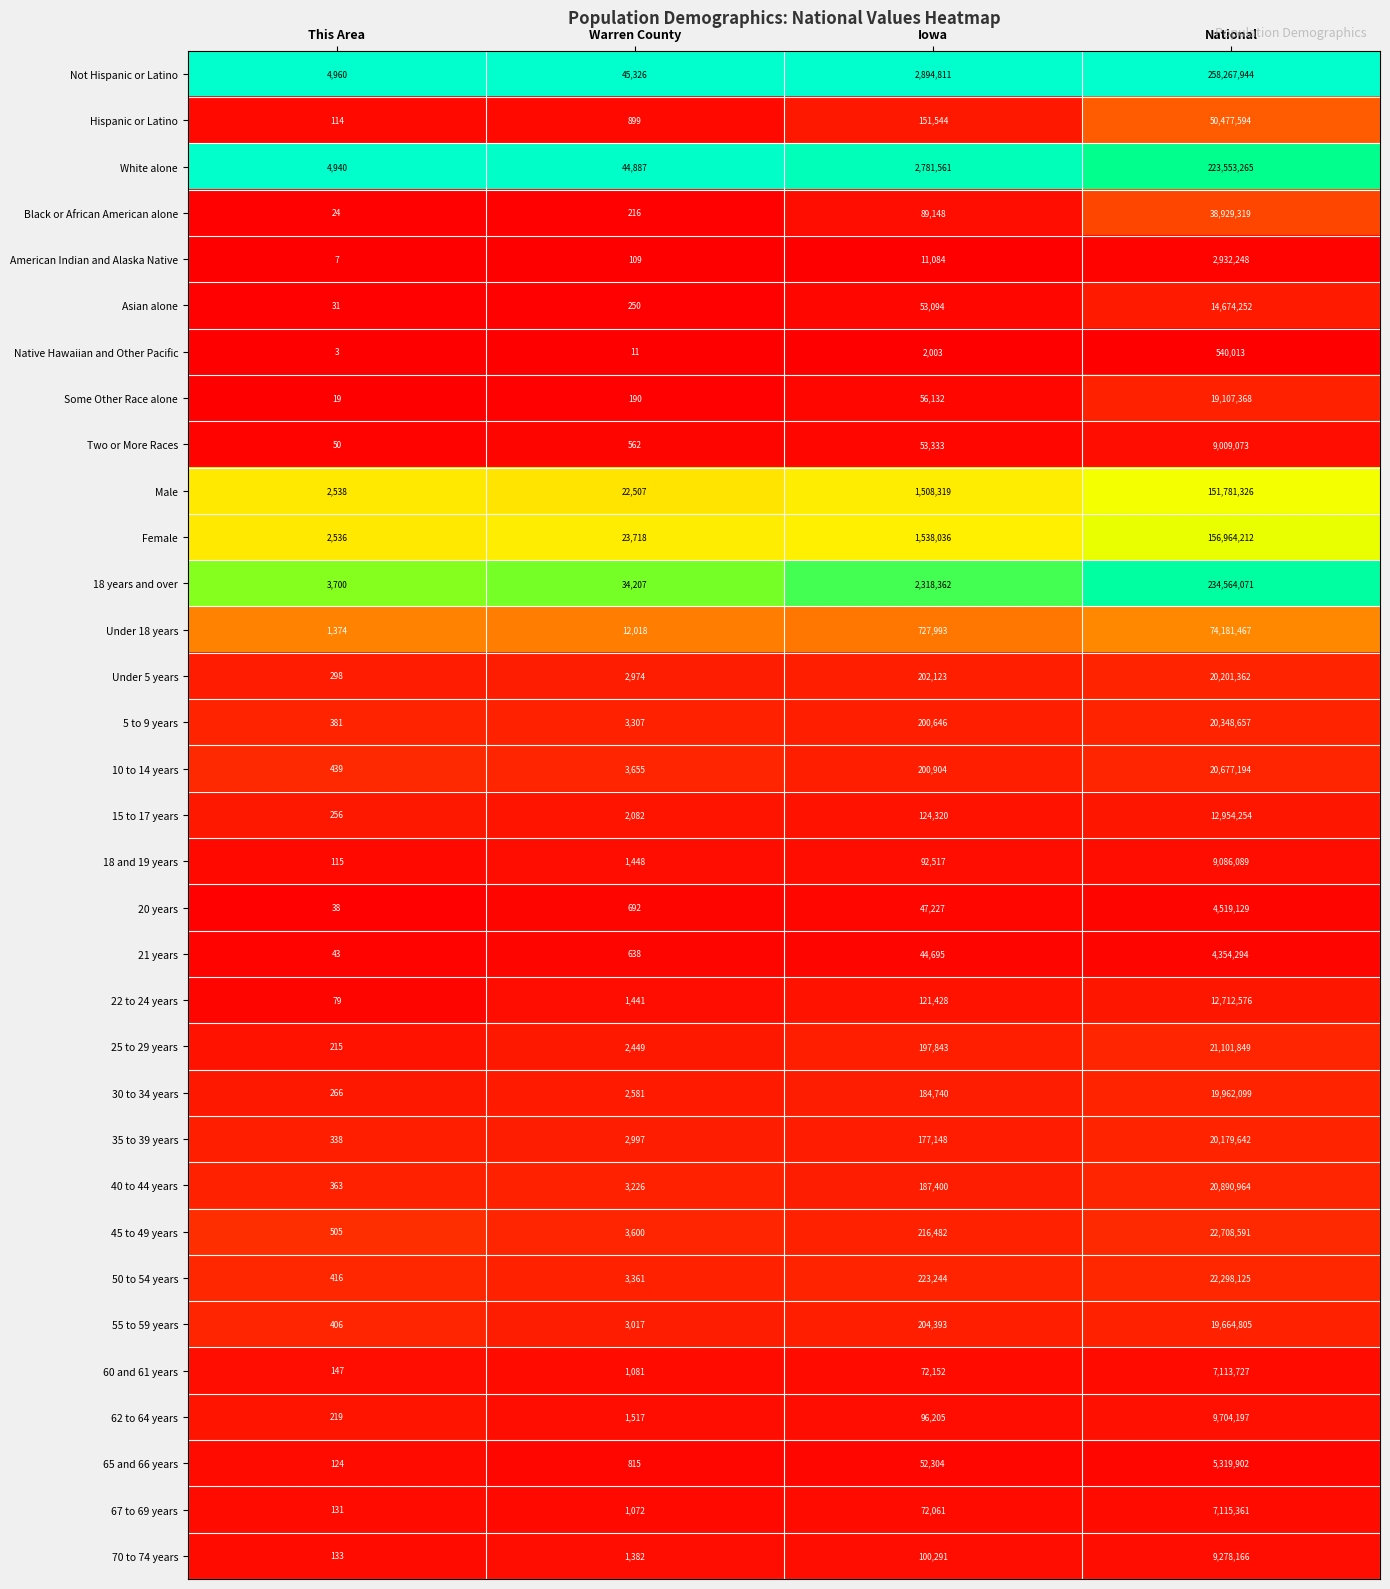

What is the spread (max minus min) of values at Warren County?

45315